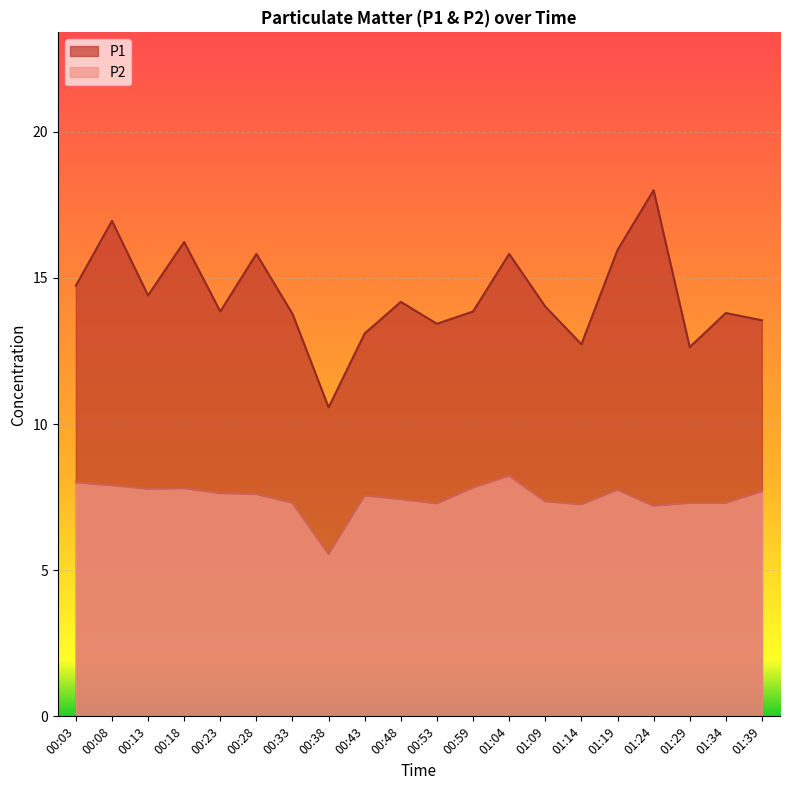

Reading left to right, list all the values displayed in this chart.

P1: 14.7	16.9	14.4	16.2	13.8	15.8	13.8	10.6	13.1	14.2	13.4	13.8	15.8	14.0	12.7	15.9	18.0	12.6	13.8	13.6
P2: 8.0	7.9	7.8	7.8	7.6	7.6	7.3	5.5	7.5	7.4	7.3	7.8	8.2	7.3	7.2	7.8	7.2	7.3	7.3	7.7